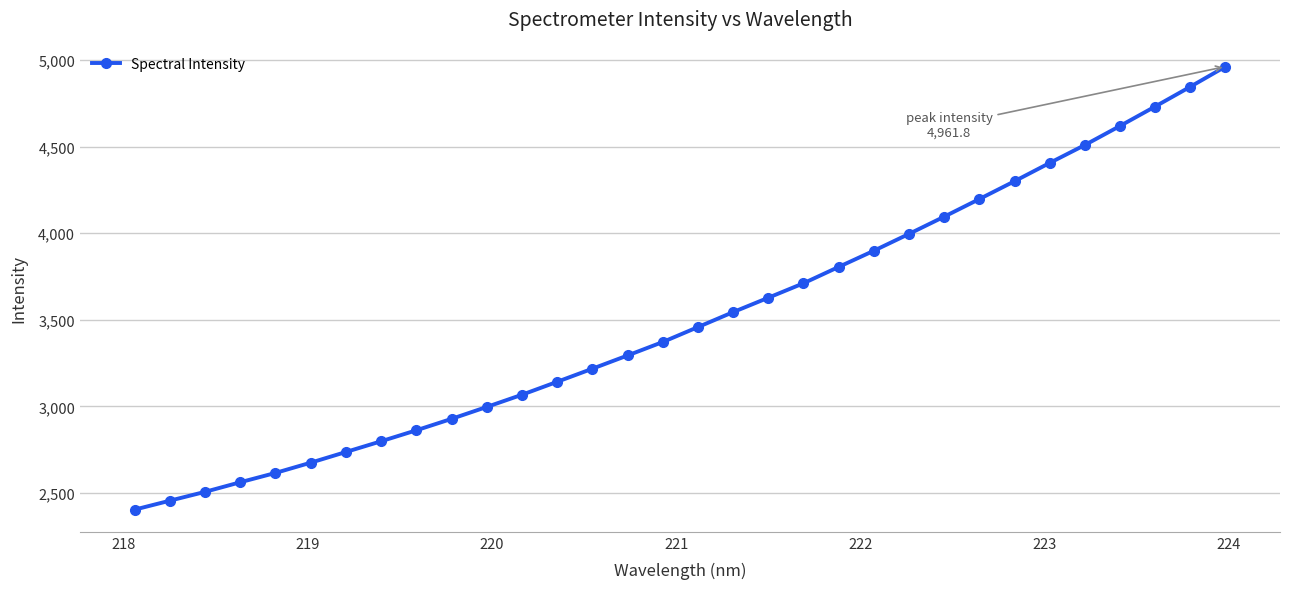

True or false: there are more than 2 points higher than both neighbors.

False